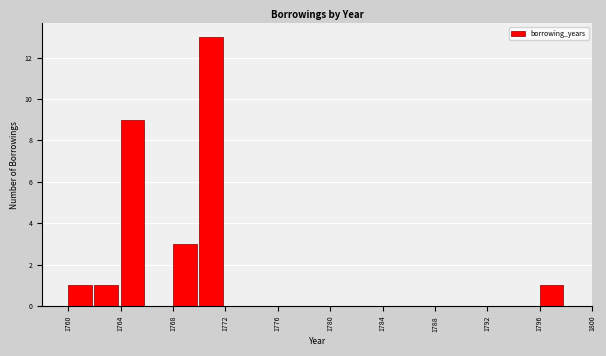

How tall is the bar that spans 1768 to 1770 on the x-axis? The values are not printed on the chart, so give them approximately, as read against the axis.

3